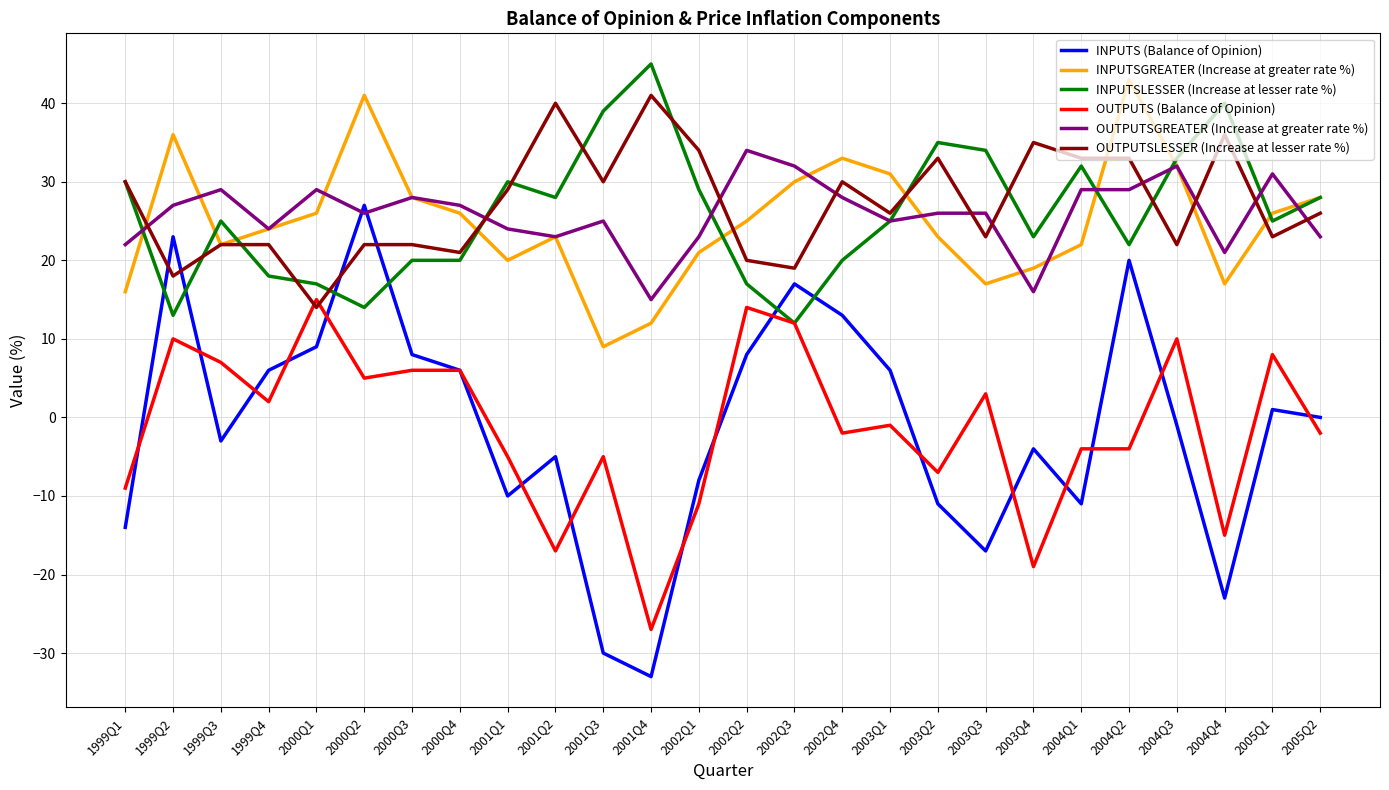

True or false: INPUTSGREATER (Increase at greater rate %) and OUTPUTS (Balance of Opinion) intersect in this chart.

False